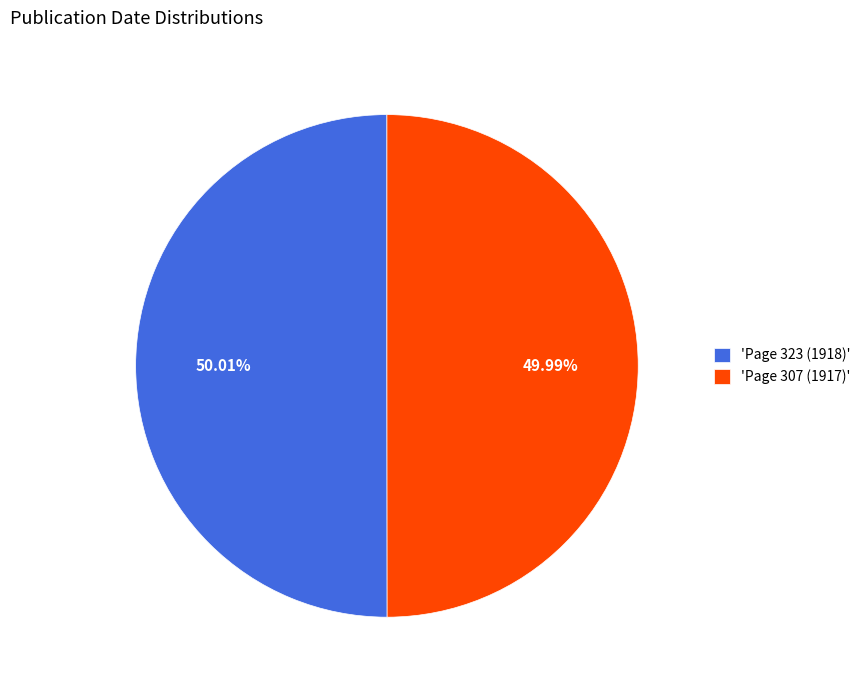

Does any single category account for the majority?

Yes